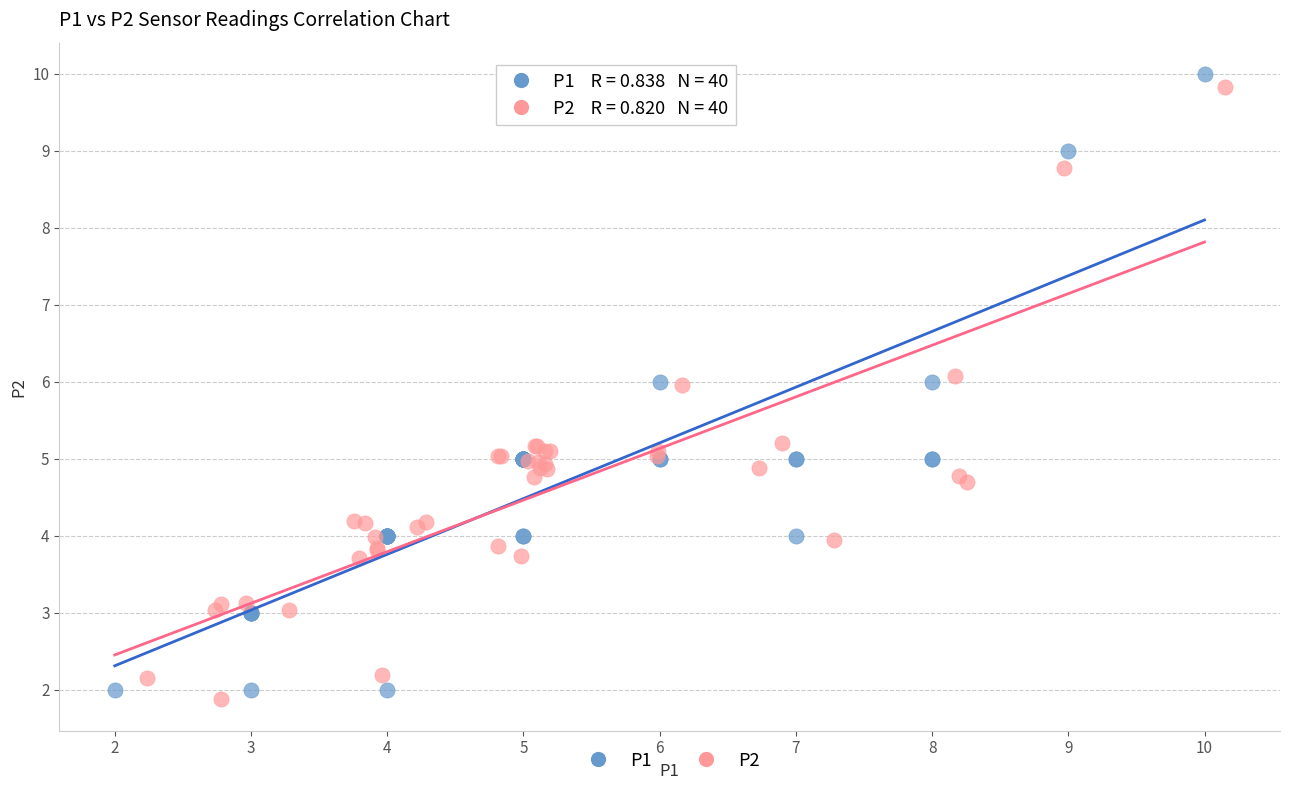

What are all the series names shown in the legend?

P1, P2